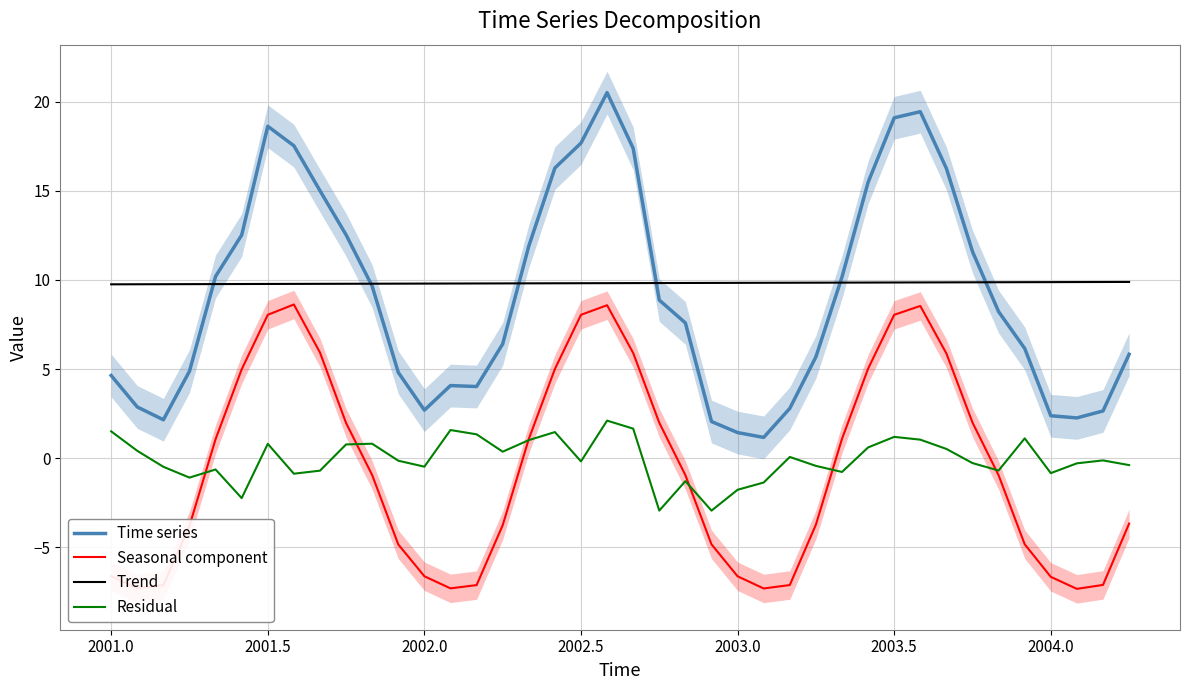

What are all the series names shown in the legend?

Time series, Seasonal component, Trend, Residual